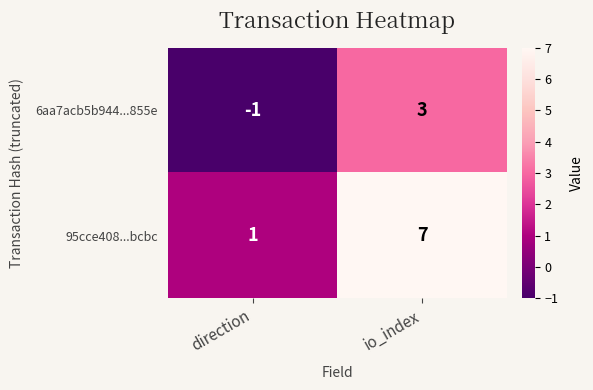

Rank the series by their average value, from highest to lowest.

95cce408...bcbc, 6aa7acb5b944...855e